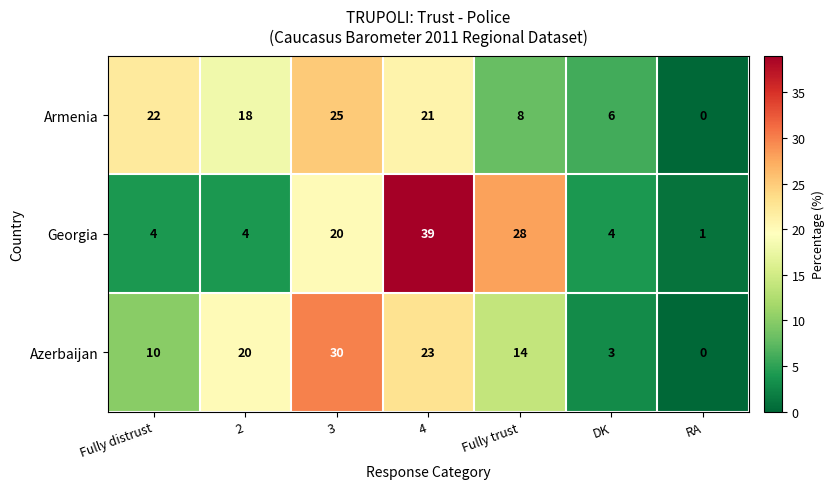

Reading left to right, list all the values displayed in this chart.

Armenia: 22	18	25	21	8	6	0
Georgia: 4	4	20	39	28	4	1
Azerbaijan: 10	20	30	23	14	3	0